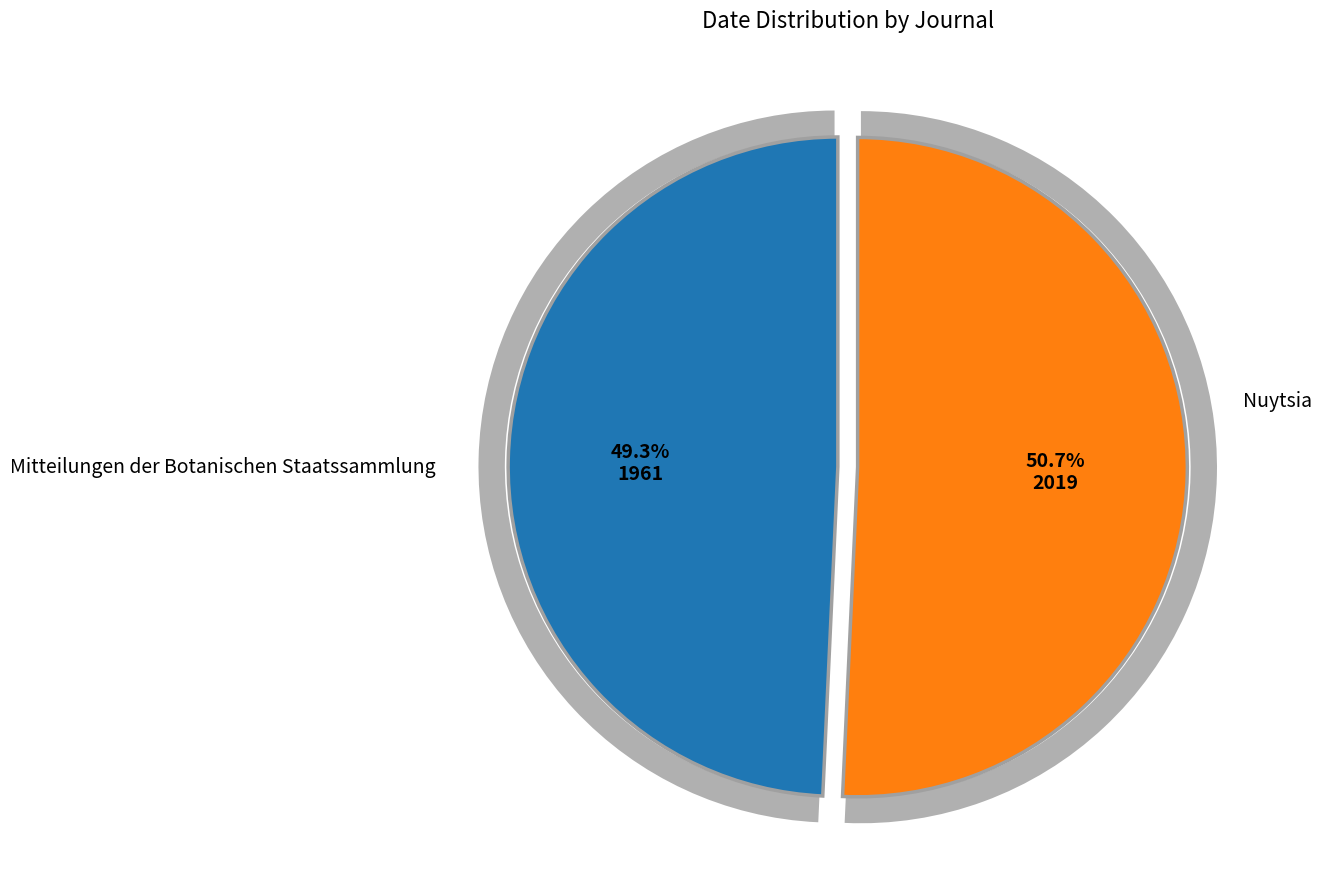

What is the smallest slice in the pie chart?

Mitteilungen der Botanischen Staatssammlung